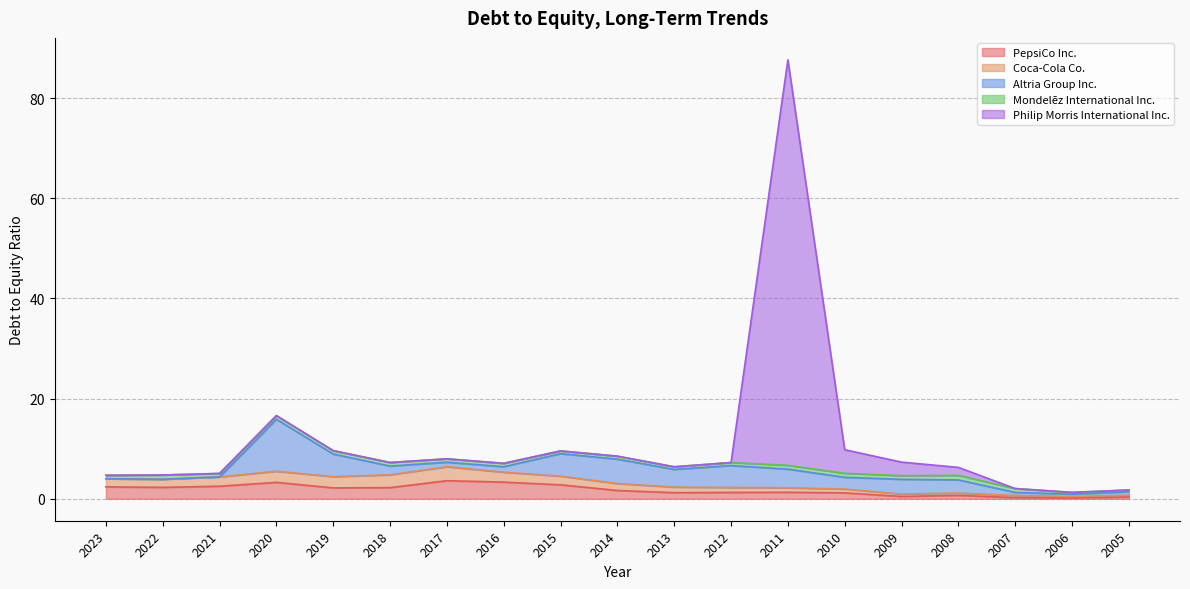

True or false: Coca-Cola Co. and Mondelēz International Inc. intersect in this chart.

True